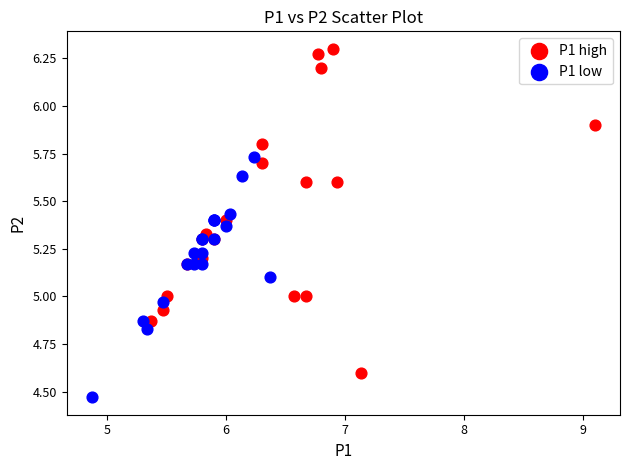

What are all the series names shown in the legend?

P1 high, P1 low